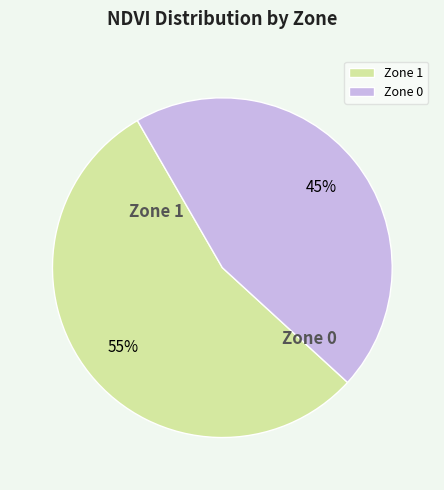

Does Zone 1 represent more than half of the total?

Yes